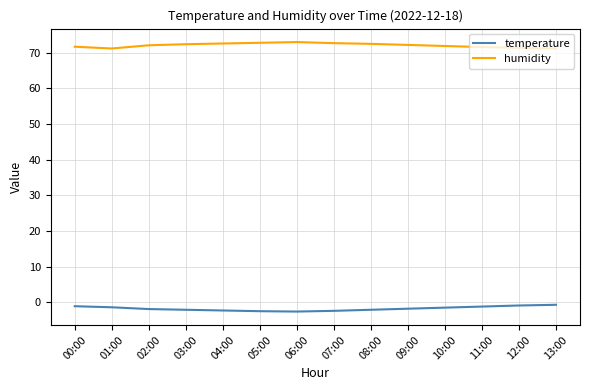

What is the maximum value shown in the chart?

73.0